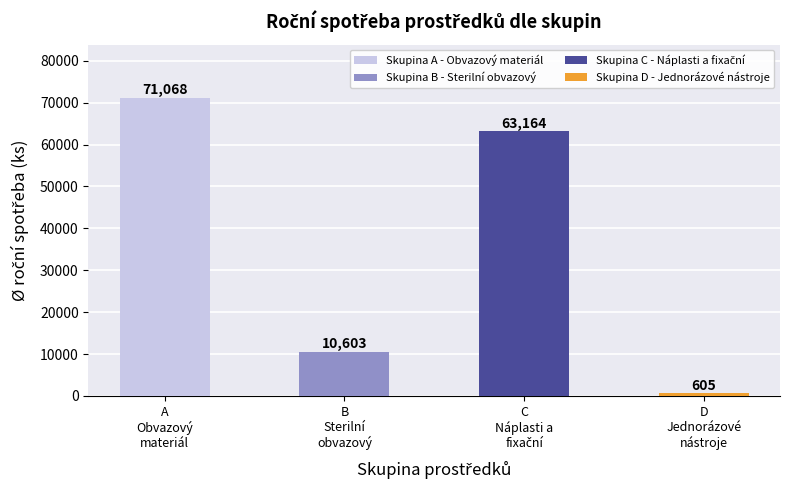

What is the value of the 1st bar from the left?

71068